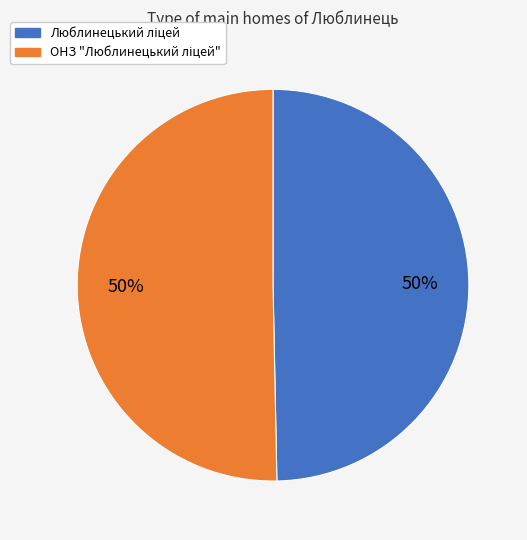

To the nearest percent, what is the average slice percentage?

50%